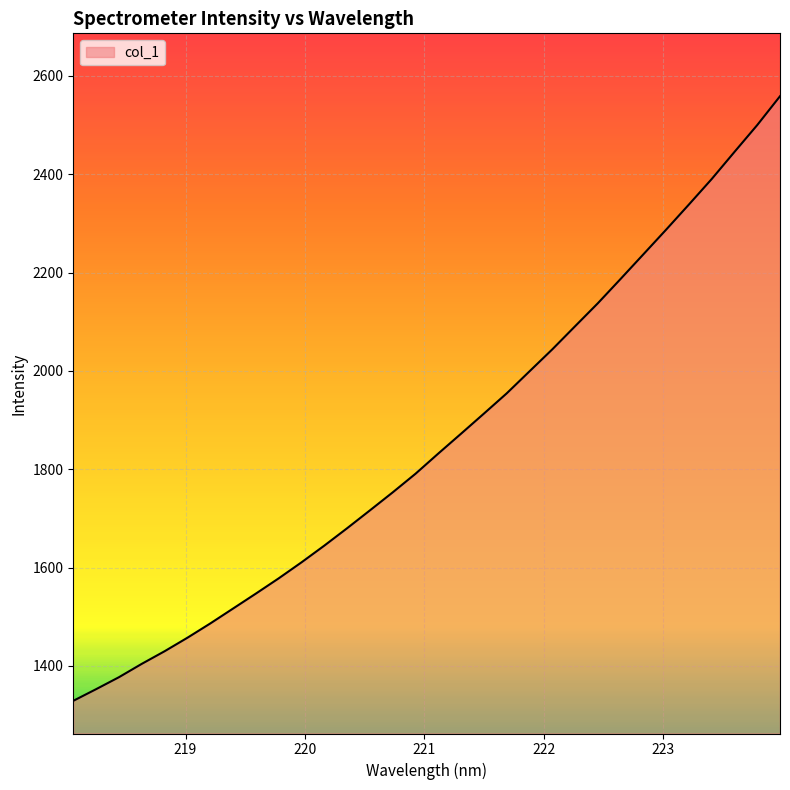

What is the average value?

1858.0